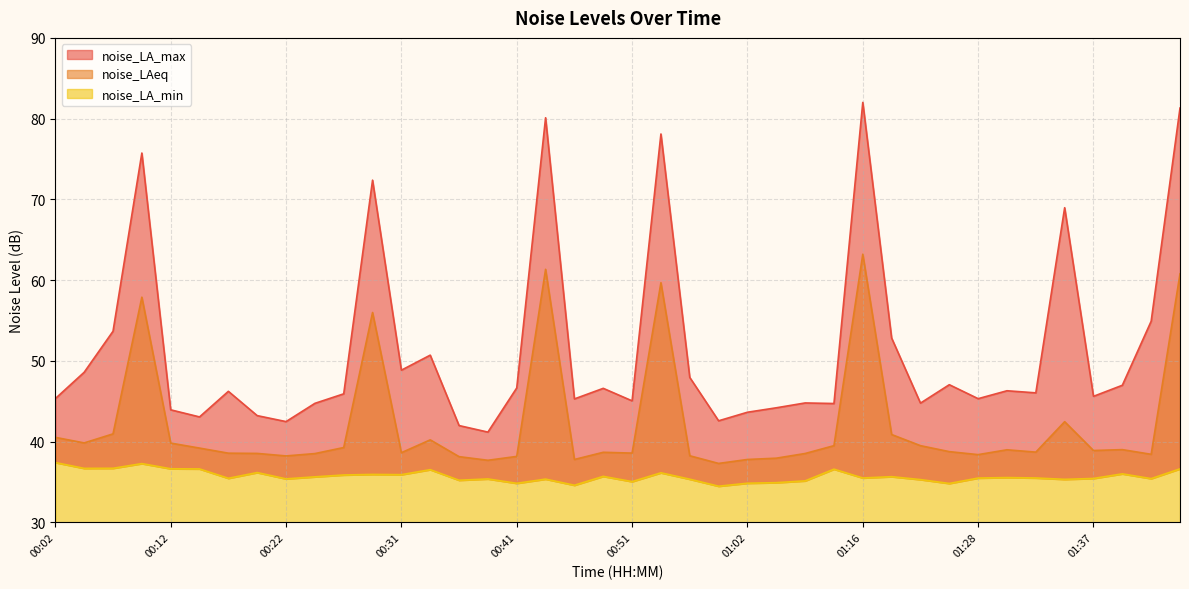

The value of noise_LA_min at 01:02 is 34.9. True or false?

True